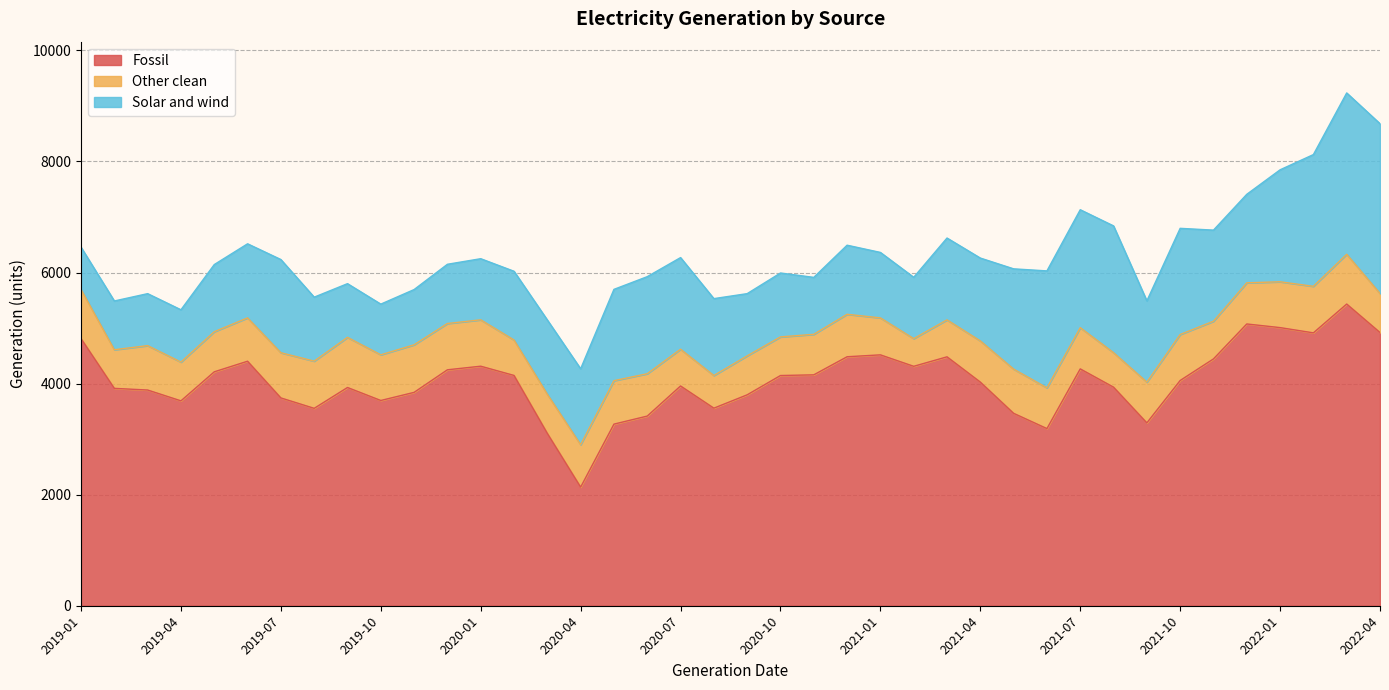

What is the average value of the Solar and wind series?

1484.2